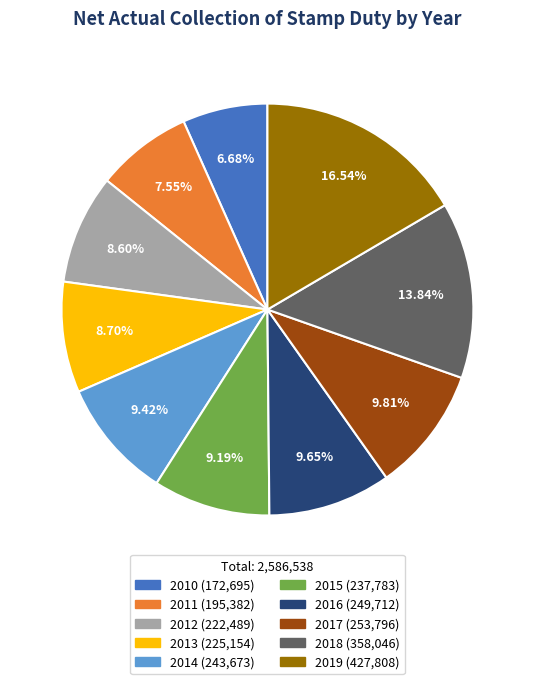

Is it true that 2014 is 9% of the pie?

True